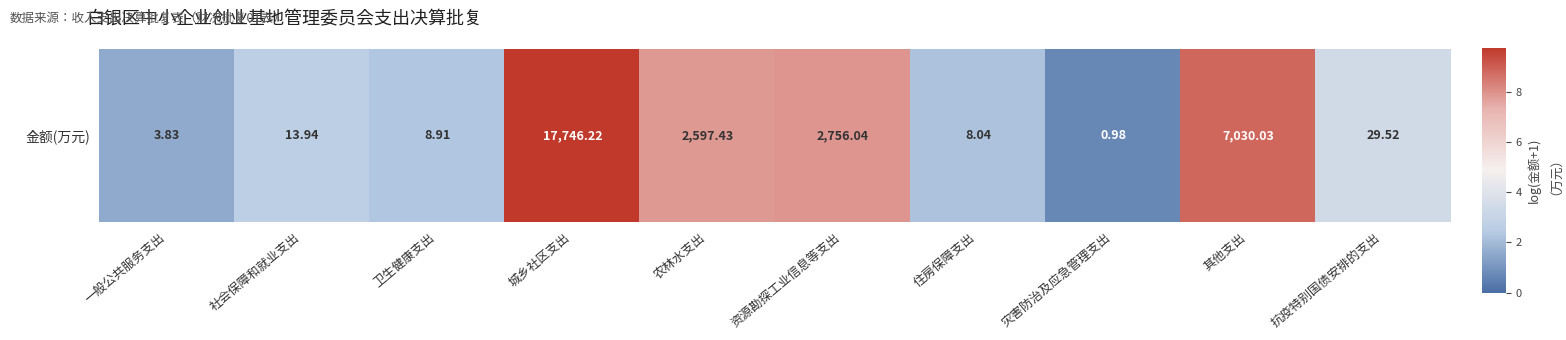

The chart shows a value of 0.4 at 卫生健康支出. True or false?

False